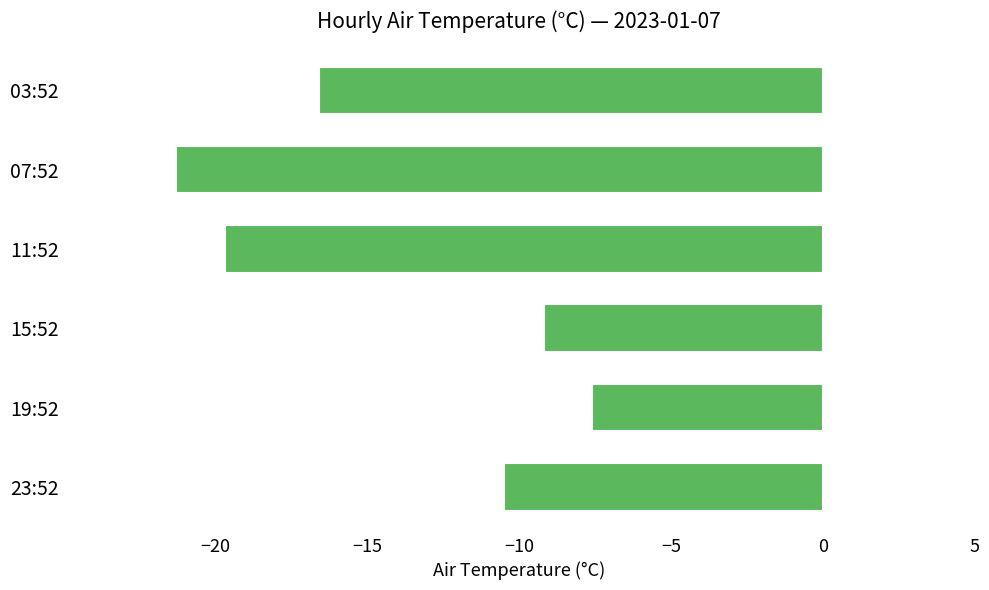

What is the difference between the values at 15:52 and 23:52?

1.3